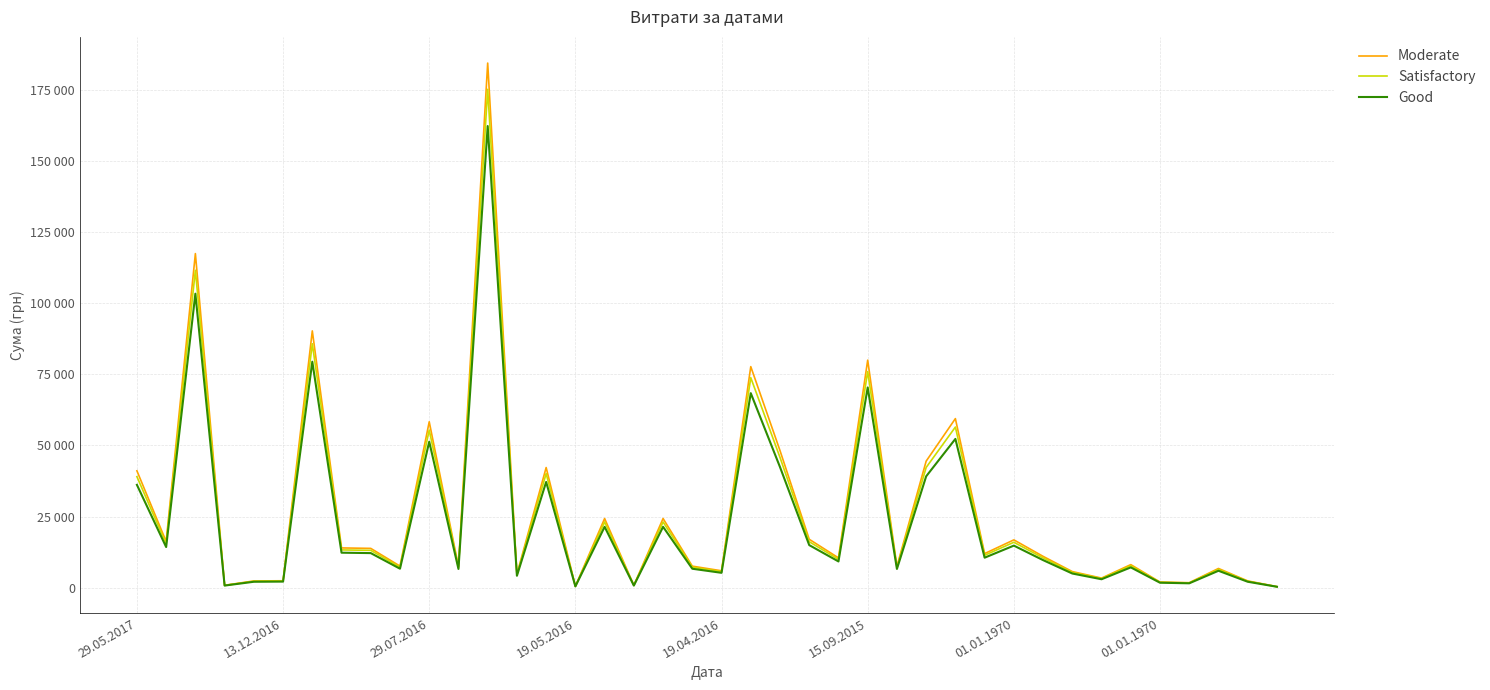

What is the average value of the Satisfactory series?

25705.7